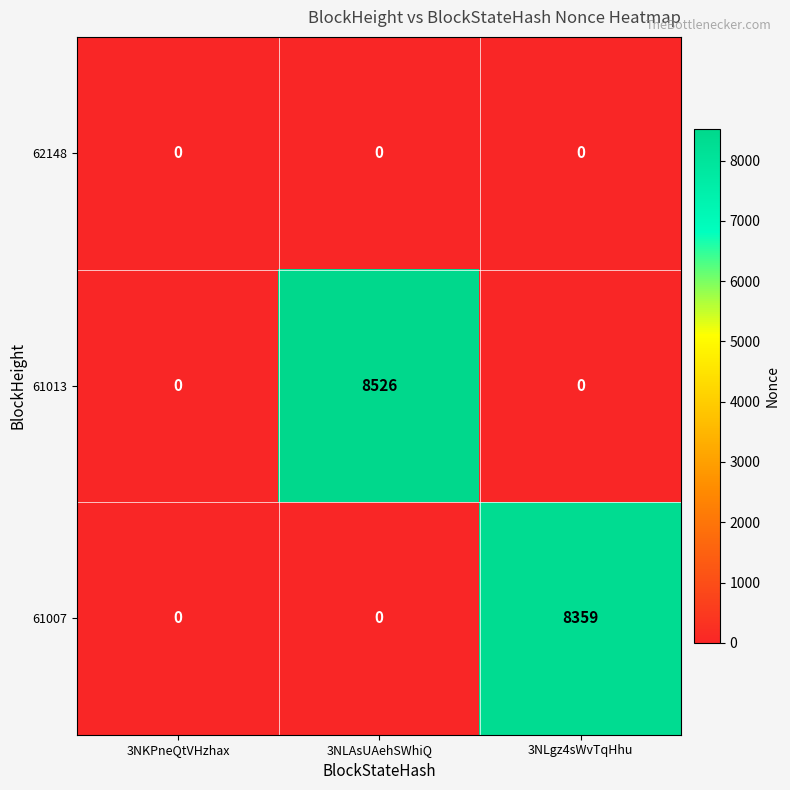

Which series has the largest total across all categories?

61013